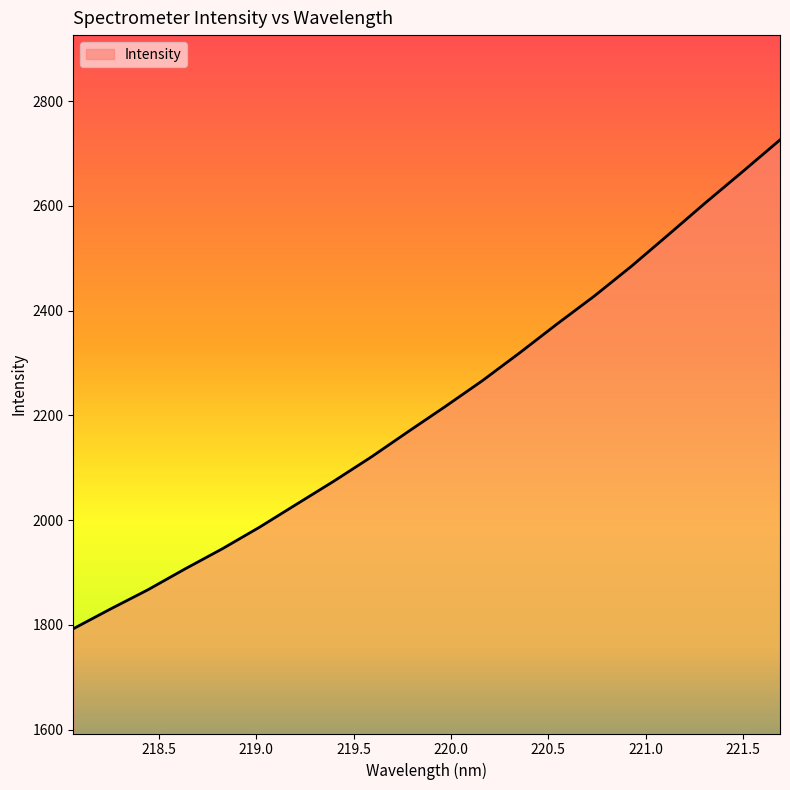

What is the minimum value shown in the chart?

1792.8